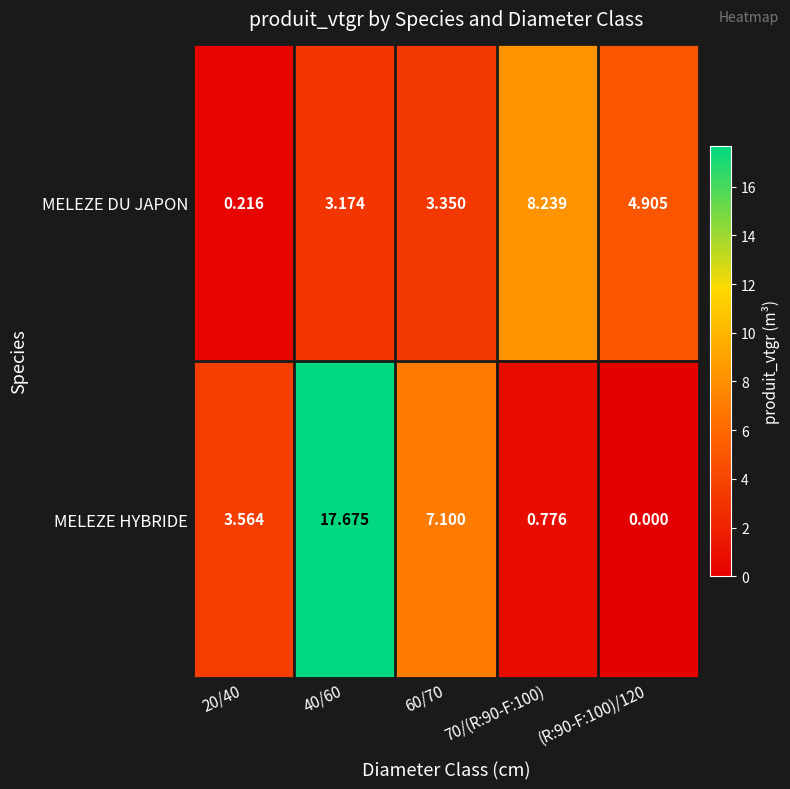

Which series has the largest total across all categories?

MELEZE HYBRIDE